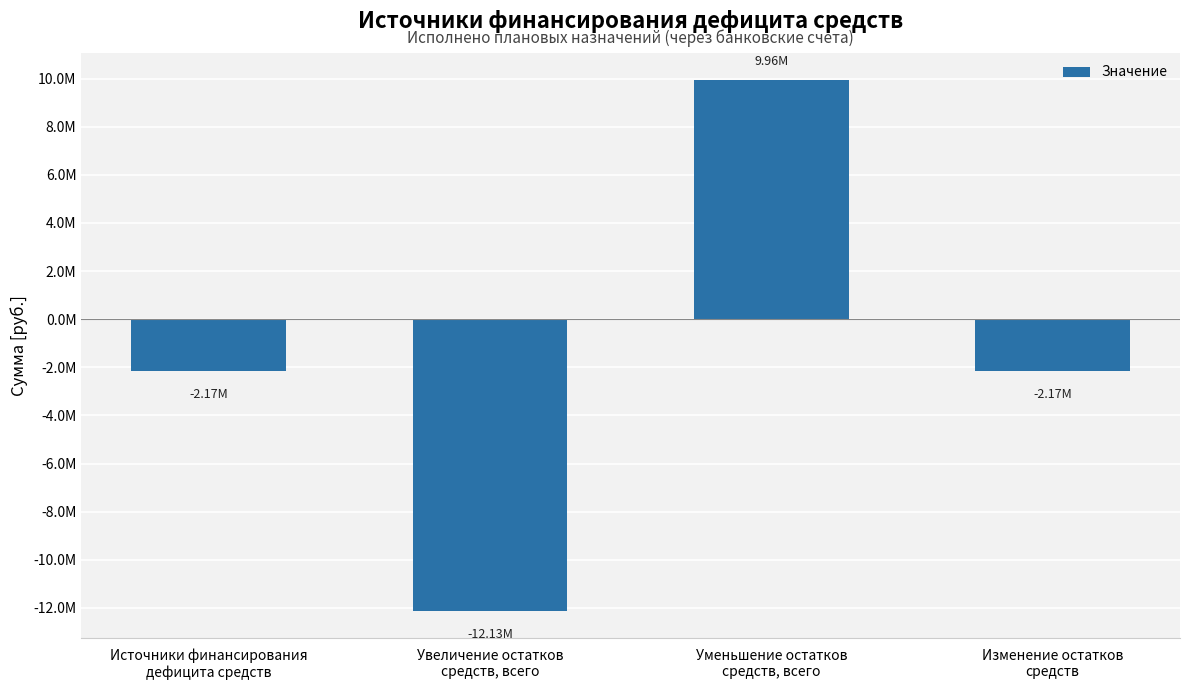

How many negative values are there?

3